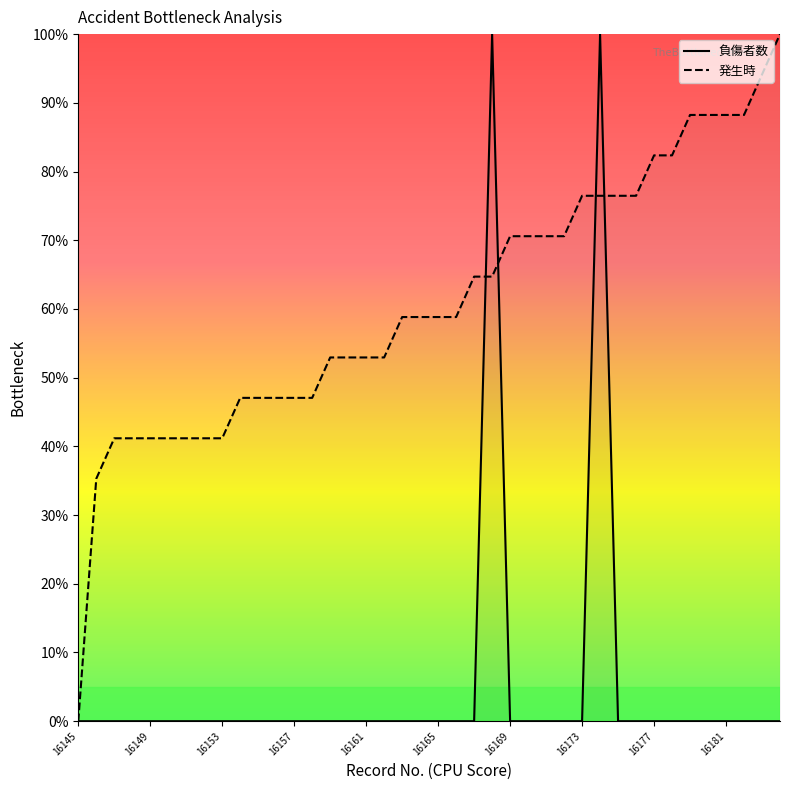

List the series in order of their overall mean, highest first.

発生時, 負傷者数